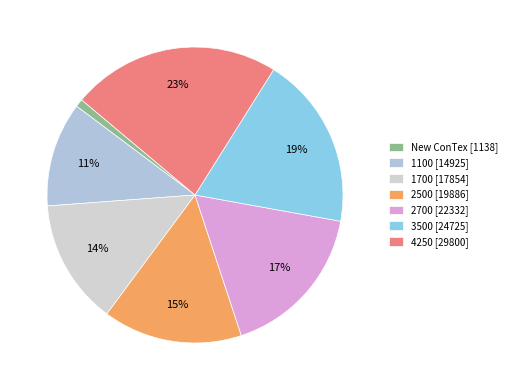

Which category has the smallest portion of the pie?

New ConTex [1138]